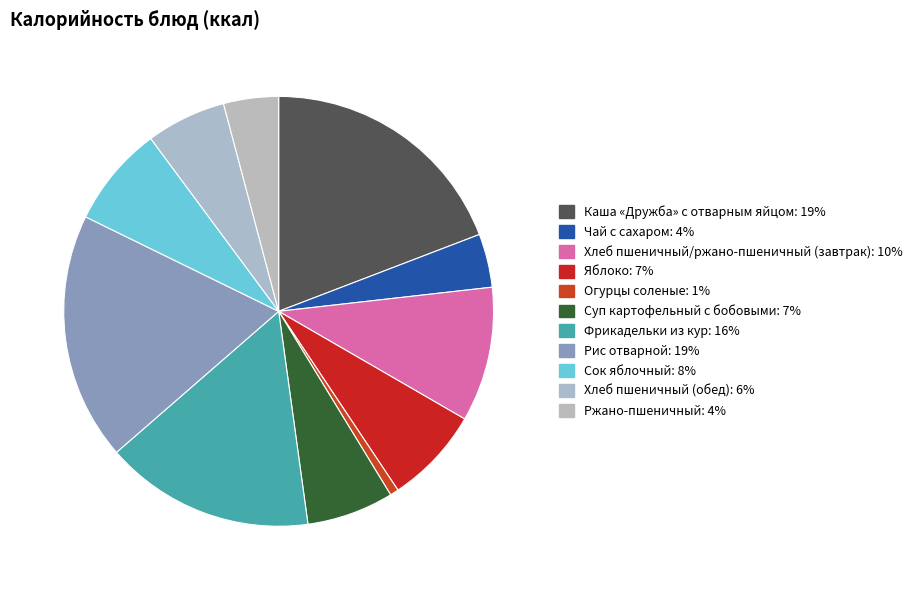

How many slices are in this pie chart?

11